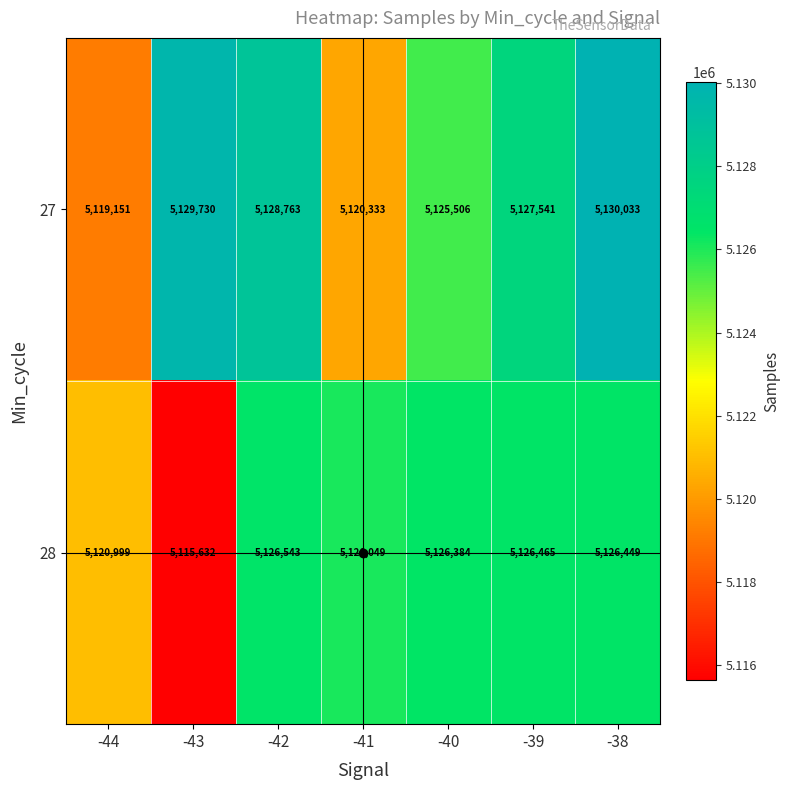

What is the sum of all 28 values?

35868521